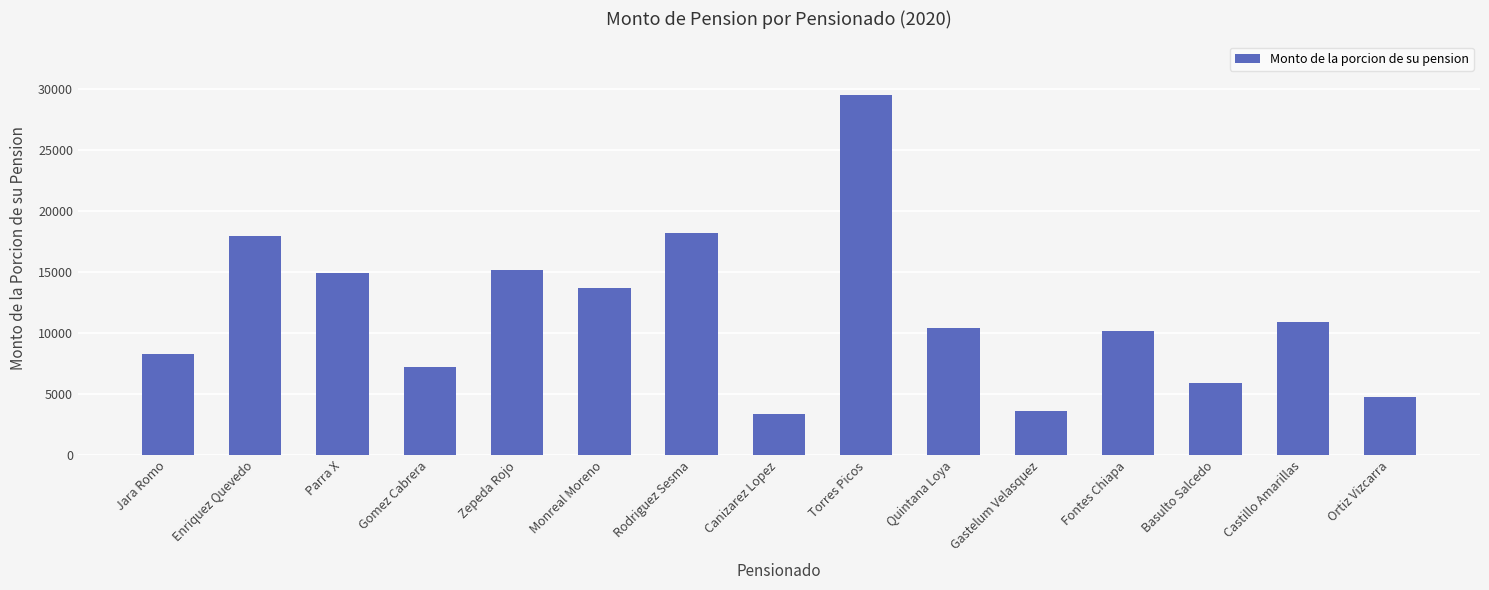

What is the sum of the values at Enriquez Quevedo and Basulto Salcedo?

23839.6